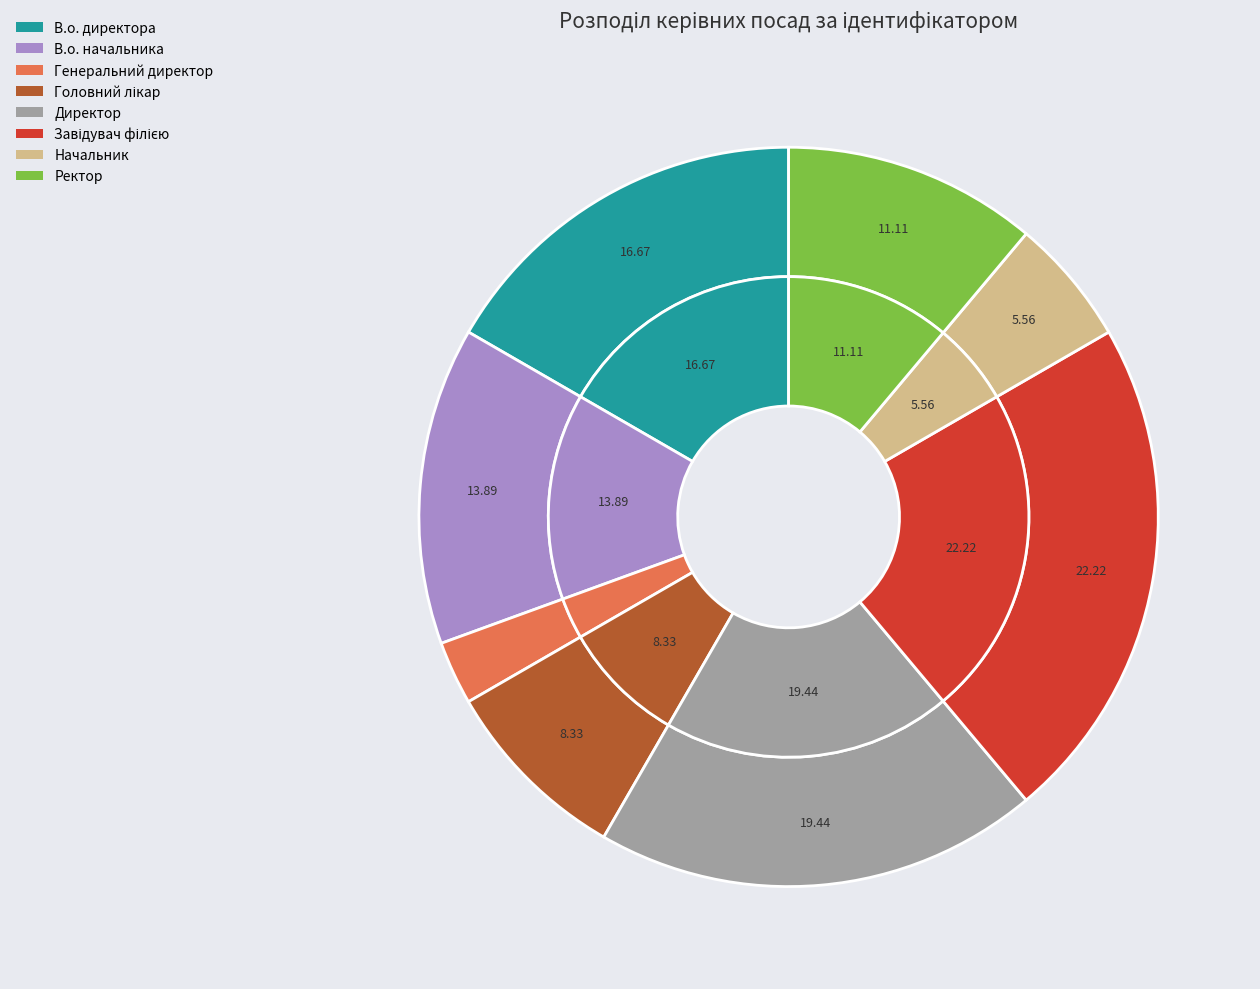

Do Завідувач філією and Ректор together represent more than half of the pie?

No